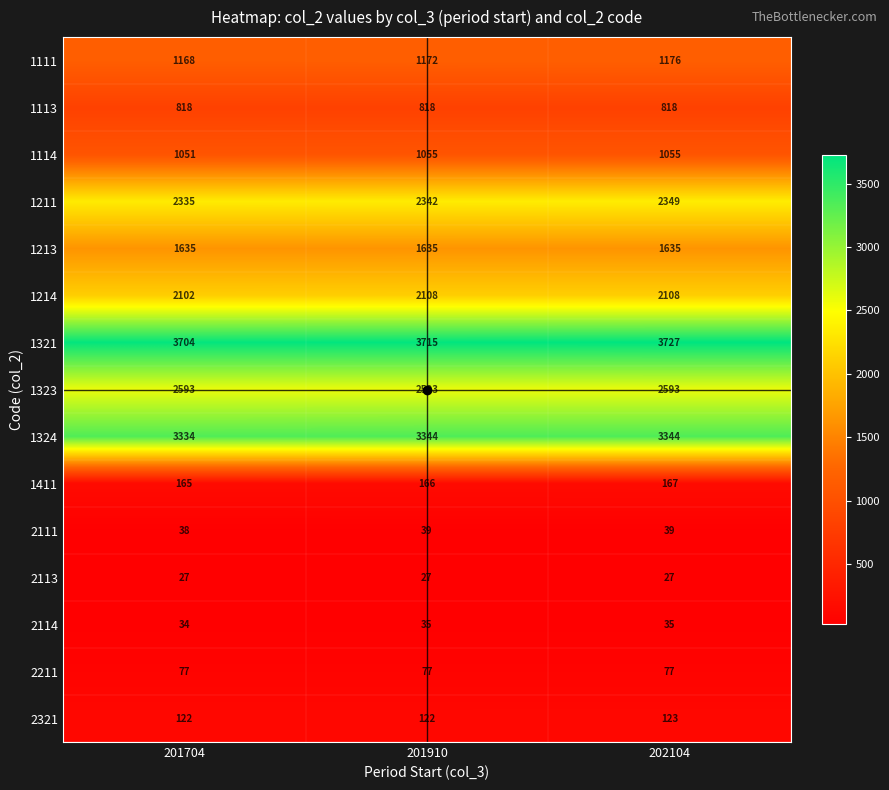

Rank the categories by 1211 value from highest to lowest.

202104, 201910, 201704